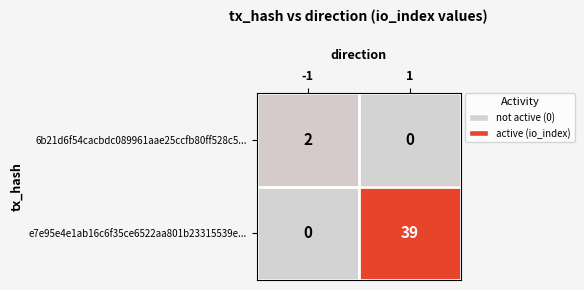

The value of 6b21d6f54cacbdc089961aae25ccfb80ff528c5... at 1 is 1. True or false?

False